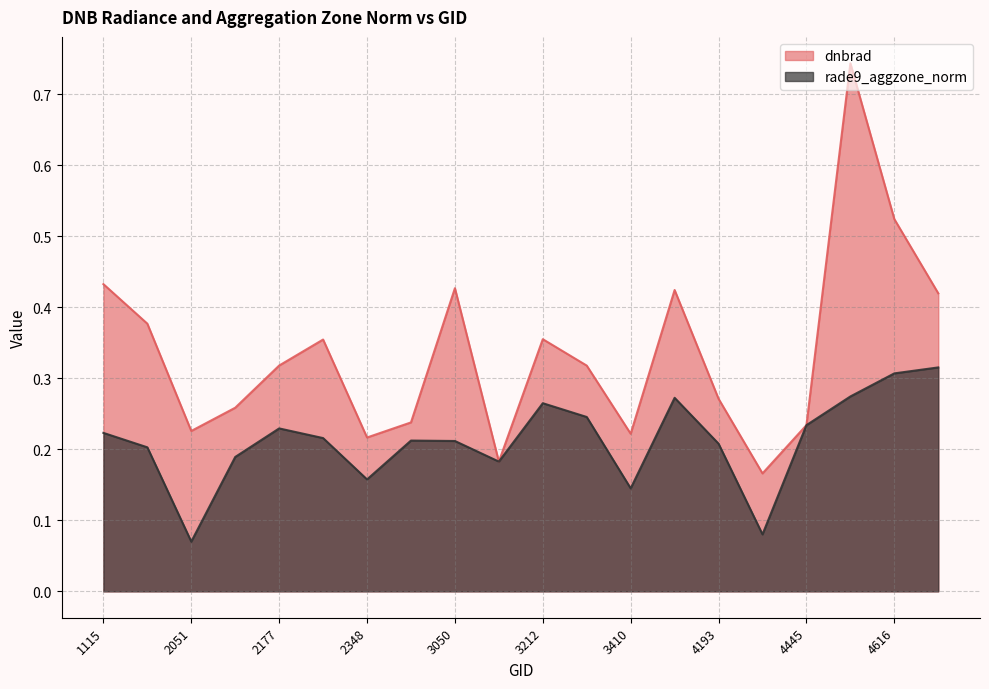

What are all the series names shown in the legend?

dnbrad, rade9_aggzone_norm